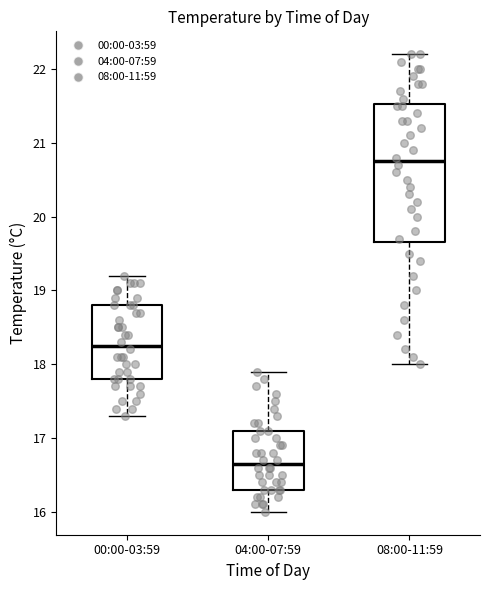

Which box's median line is the lowest?

04:00-07:59